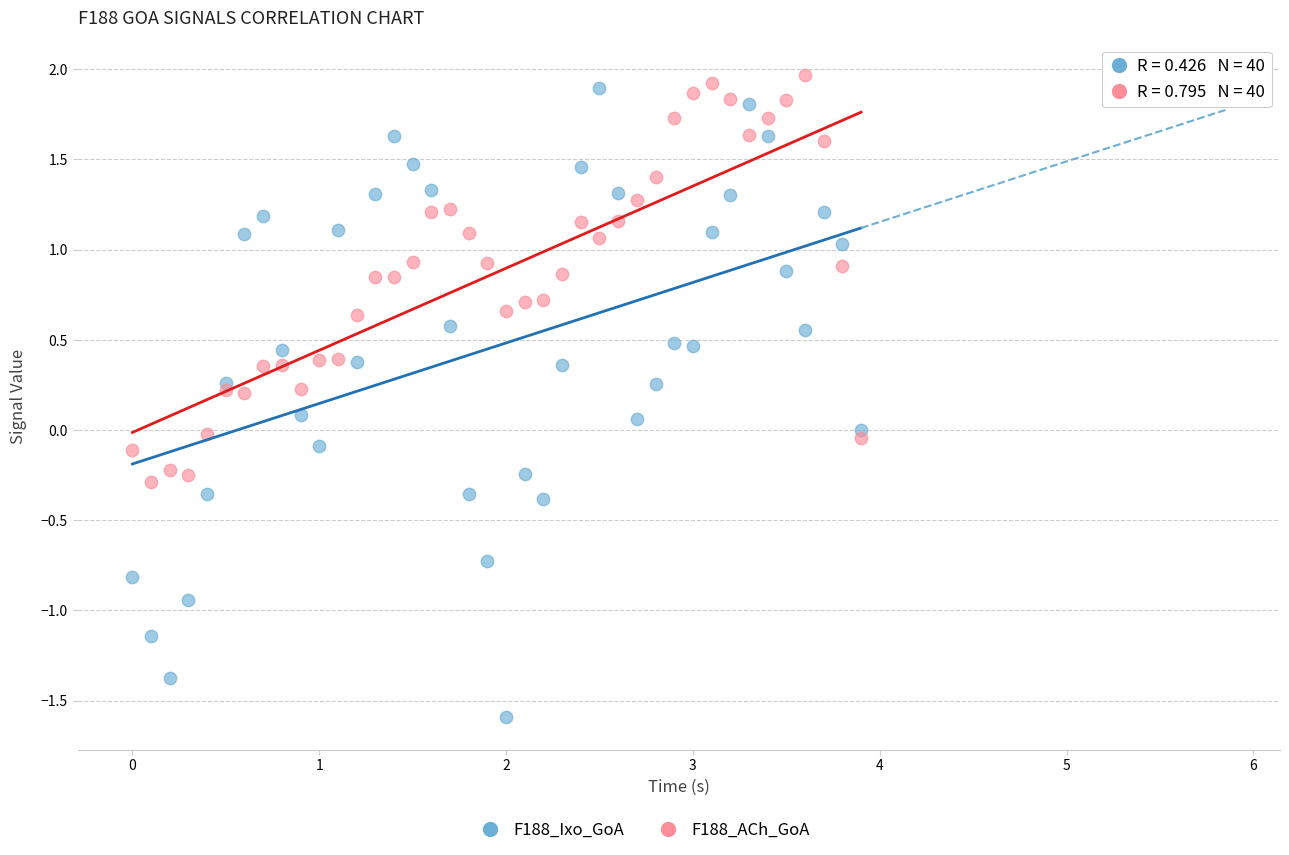

Across all data points, what is the range of Y values (max minus min)?

3.6